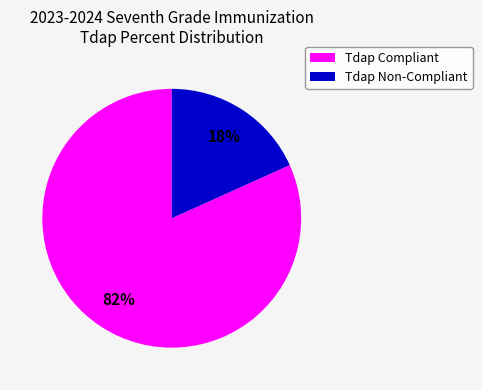

Is there a majority slice in this chart?

Yes